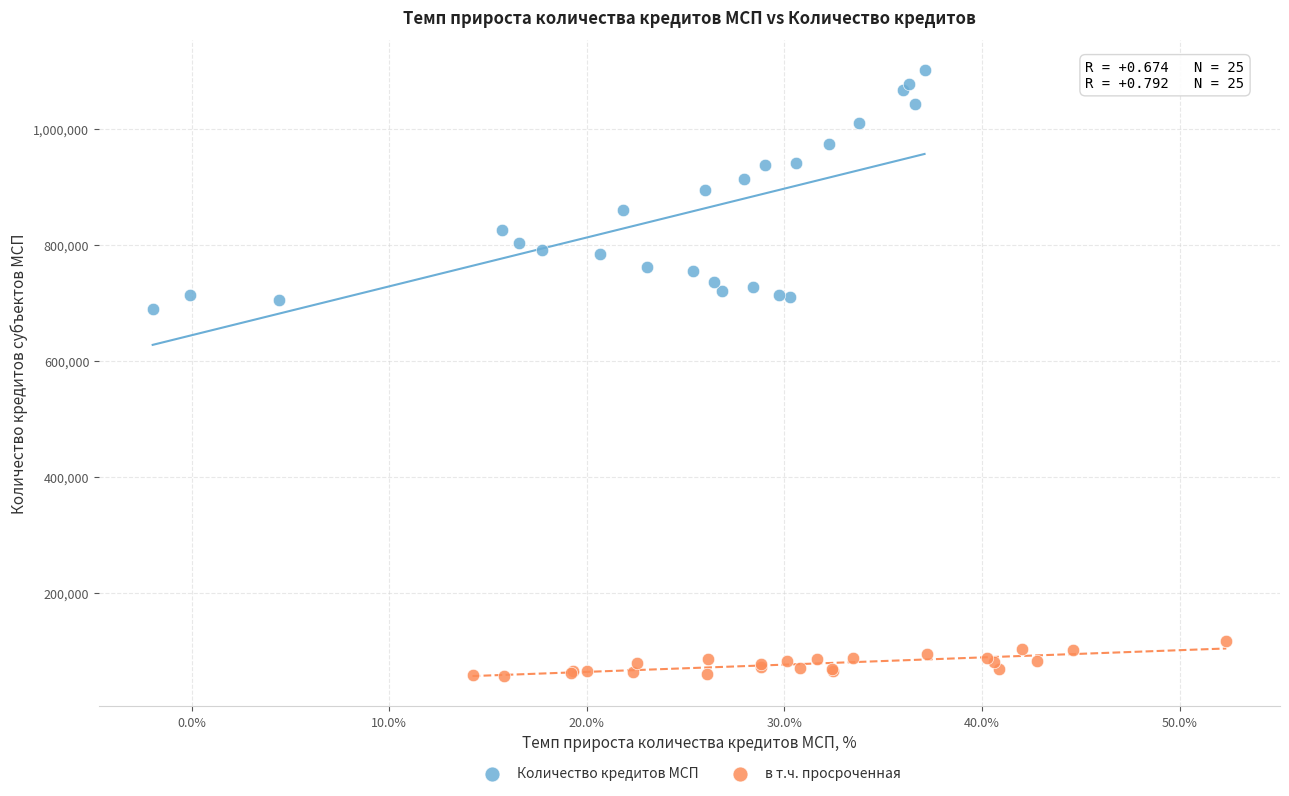

Which series contains the lowest Y value?

в т.ч. просроченная